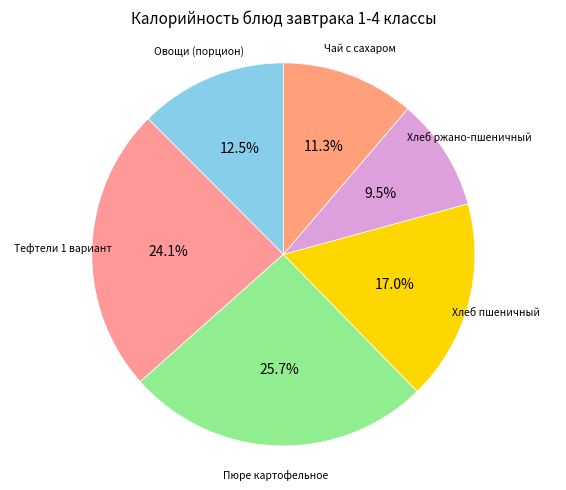

How many segments does this pie chart have?

6